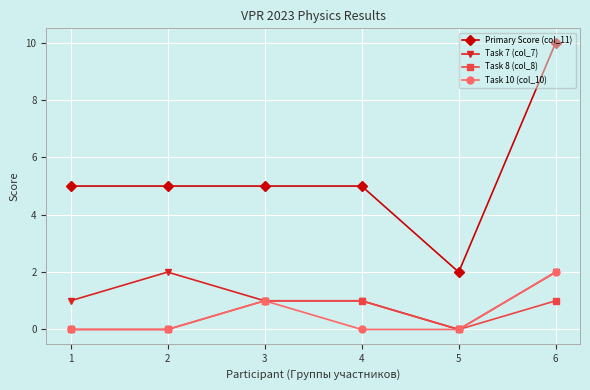

The value of Task 10 (col_10) at 2 is 1. True or false?

False